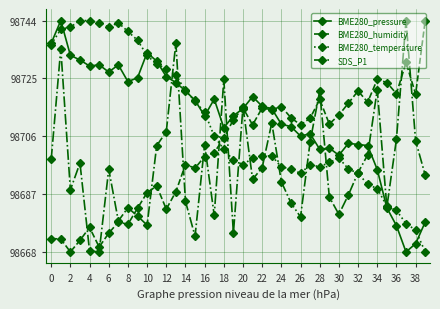

What is the value of the BME280_temperature point at the 7th from the left?

98742.3